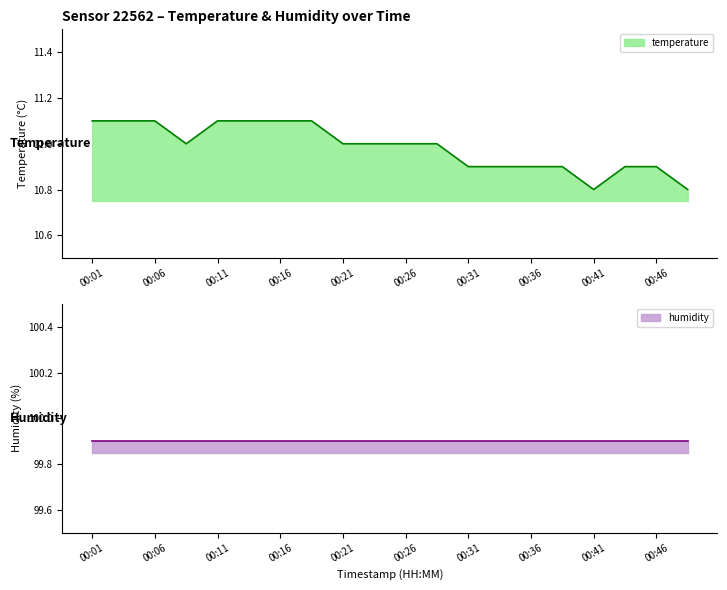

Between 00:01 and 00:41, which is larger?

00:01